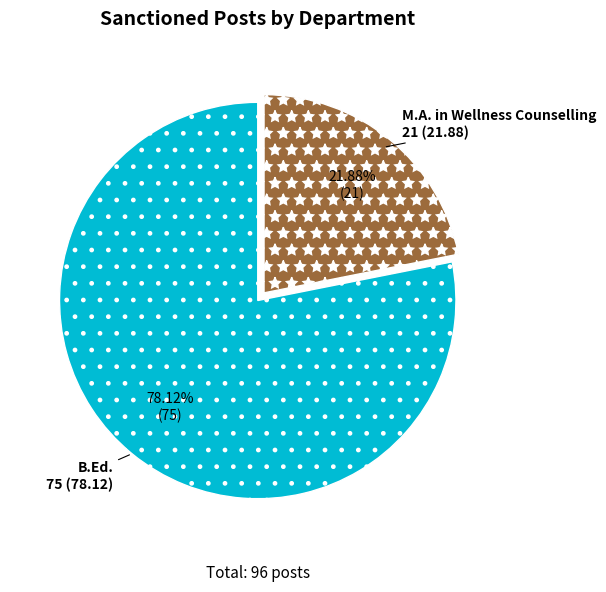

What is the majority slice?

B.Ed.